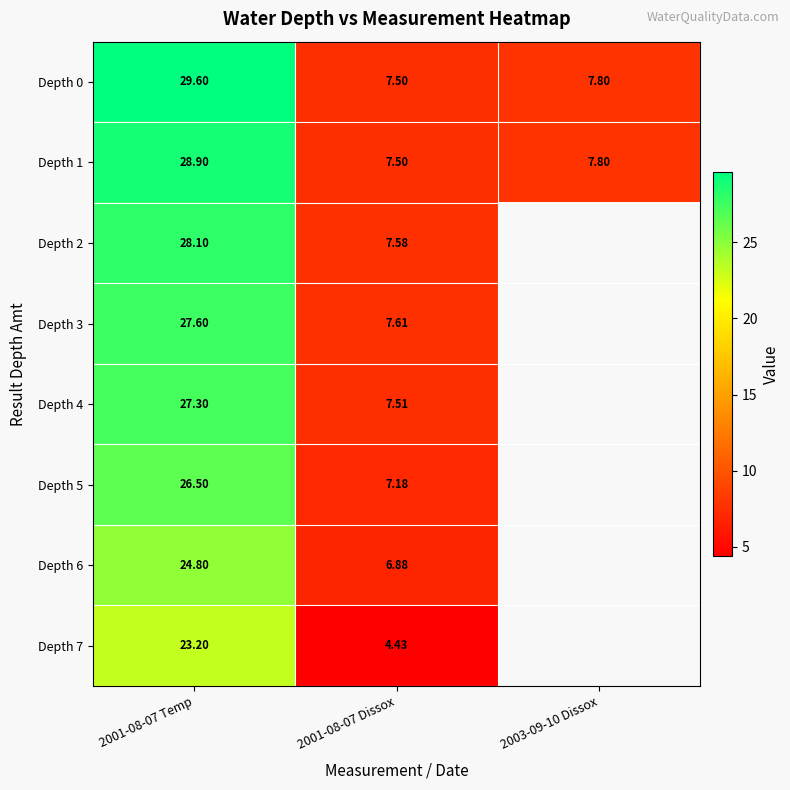

Is it true that Depth 2 equals 2.8 at 2001-08-07 Dissox?

False